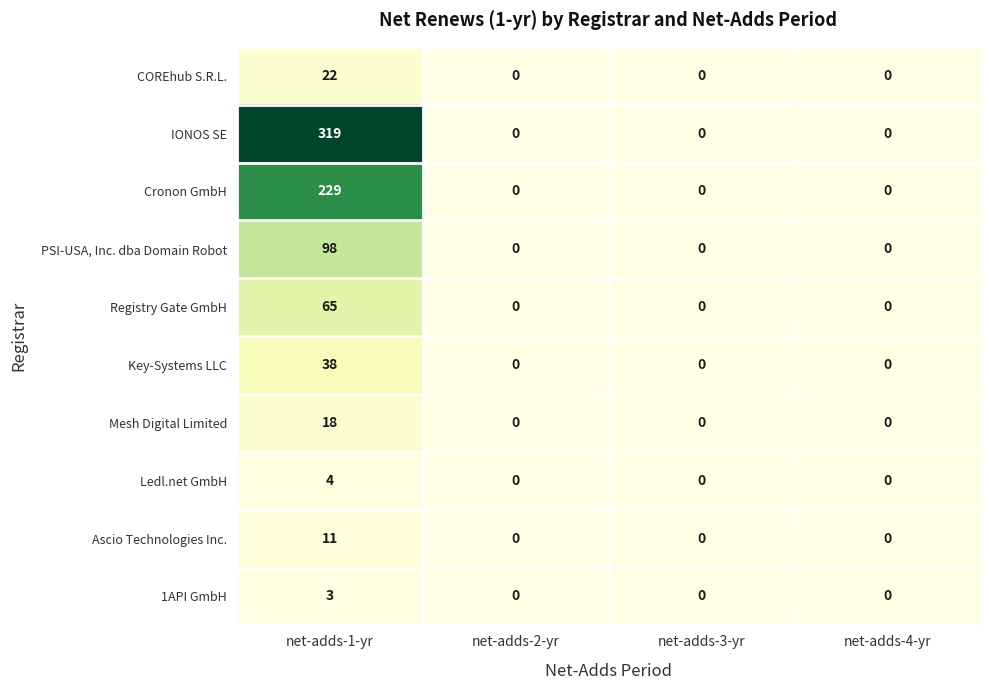

What is the difference between the maximum and minimum values in the Cronon GmbH series?

229